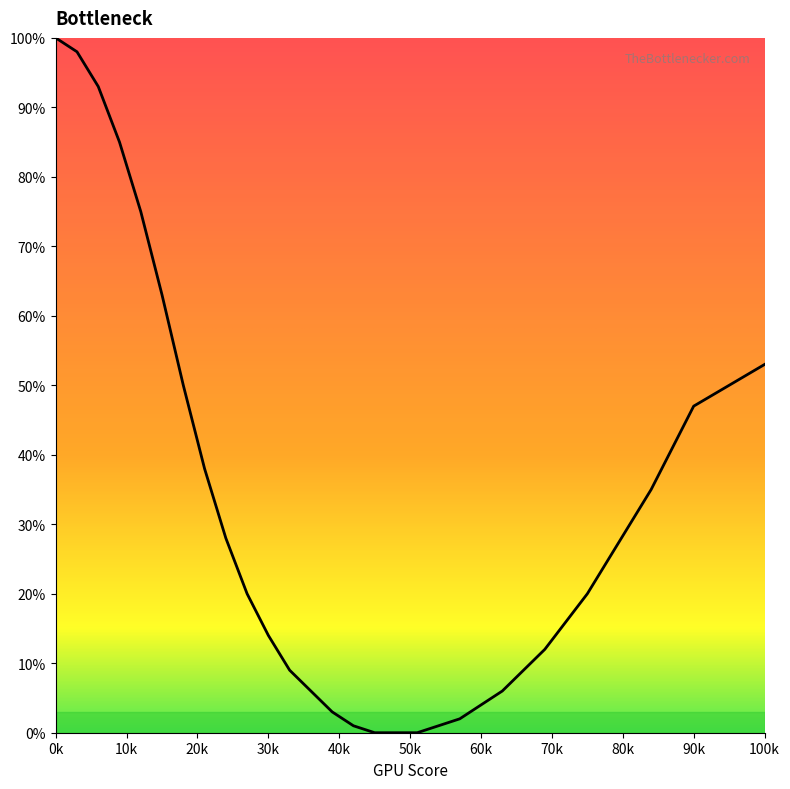

What is the greatest value displayed?

100